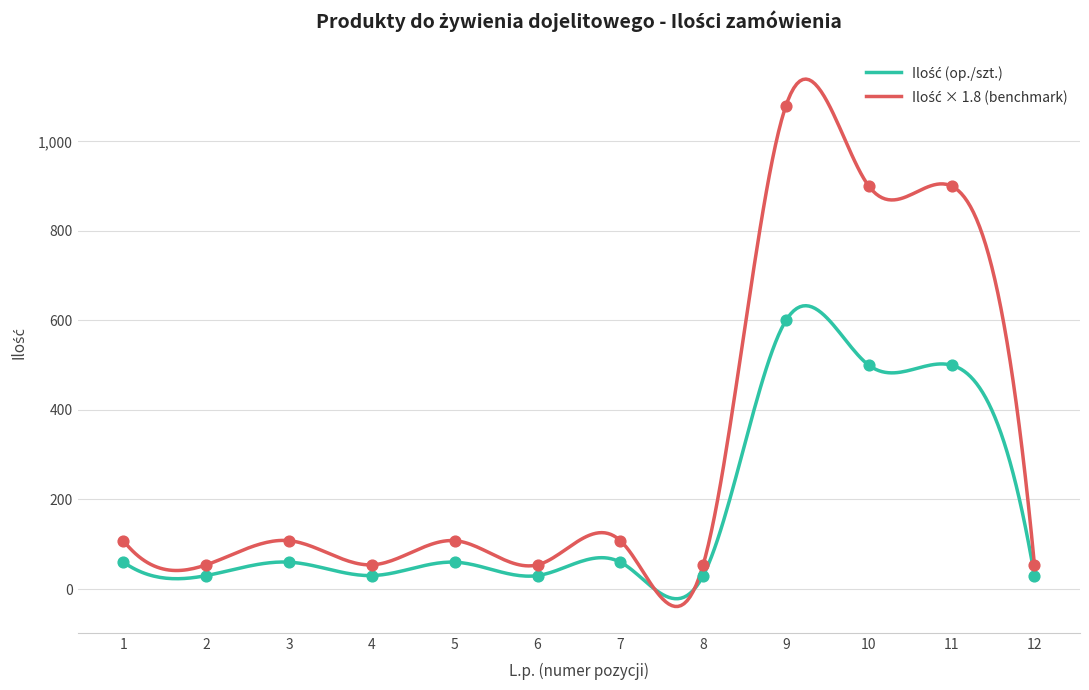

Approximately how many times larger is the value at 5 compared to 6?

2.0